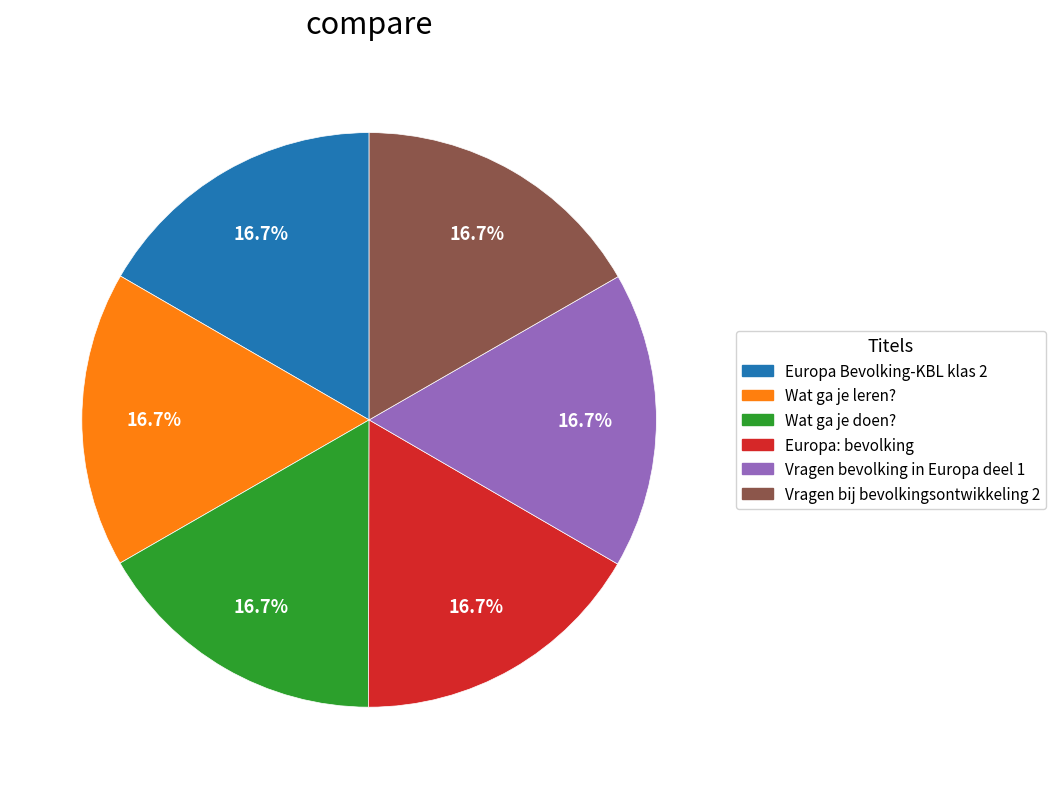

How many segments does this pie chart have?

6